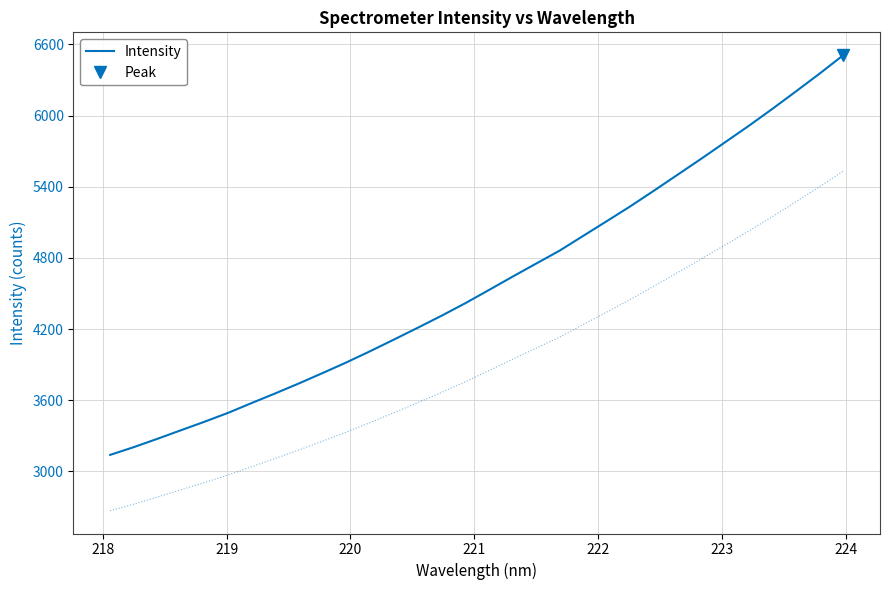

True or false: the data has more than 1 interior local peaks.

False